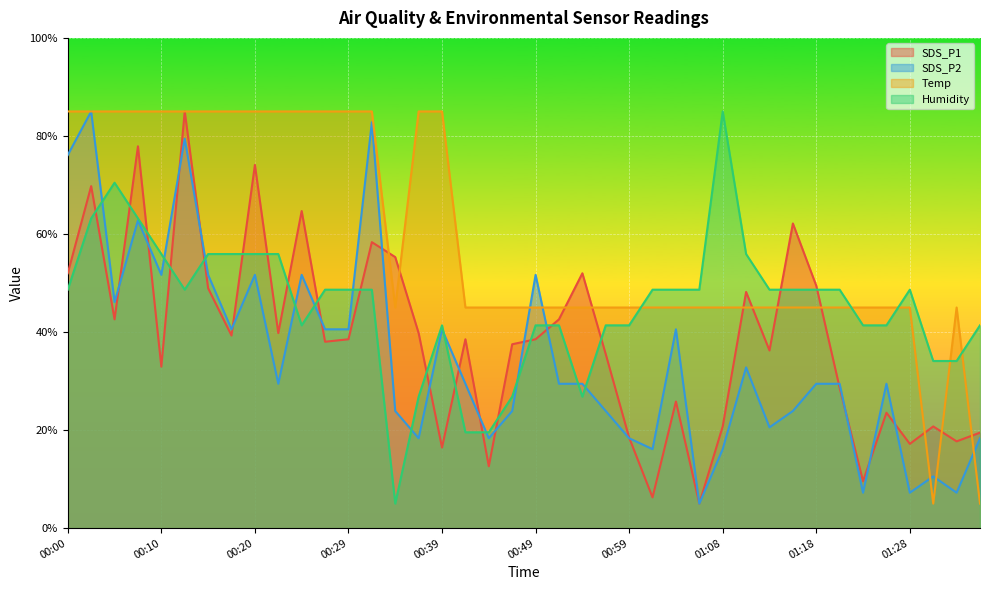

Reading left to right, transcribe all the data shown in this chart.

SDS_P1: 00:00=52.0	00:02=69.8	00:05=42.6	00:07=77.9	00:10=32.9	00:12=85.0	00:15=48.9	00:17=39.3	00:20=74.1	00:22=39.8	00:24=64.7	00:27=38.0	00:29=38.5	00:32=58.3	00:34=55.3	00:37=39.8	00:39=16.4	00:41=38.5	00:44=12.6	00:46=37.5	00:49=38.5	00:51=42.6	00:54=52.0	00:56=35.5	00:59=18.5	01:01=6.3	01:03=25.8	01:06=5.0	01:08=20.7	01:11=48.2	01:13=36.2	01:16=62.1	01:18=49.4	01:21=28.6	01:23=9.6	01:26=23.5	01:28=17.2	01:30=20.7	01:33=17.7	01:35=19.5
SDS_P2: 00:00=76.1	00:02=85.0	00:05=46.1	00:07=62.8	00:10=51.7	00:12=79.4	00:15=51.7	00:17=40.6	00:20=51.7	00:22=29.4	00:24=51.7	00:27=40.6	00:29=40.6	00:32=82.8	00:34=23.9	00:37=18.3	00:39=40.6	00:41=29.4	00:44=18.3	00:46=23.9	00:49=51.7	00:51=29.4	00:54=29.4	00:56=23.9	00:59=18.3	01:01=16.1	01:03=40.6	01:06=5.0	01:08=16.1	01:11=32.8	01:13=20.6	01:16=23.9	01:18=29.4	01:21=29.4	01:23=7.2	01:26=29.4	01:28=7.2	01:30=10.6	01:33=7.2	01:35=18.3
Temp: 00:00=85.0	00:02=85.0	00:05=85.0	00:07=85.0	00:10=85.0	00:12=85.0	00:15=85.0	00:17=85.0	00:20=85.0	00:22=85.0	00:24=85.0	00:27=85.0	00:29=85.0	00:32=85.0	00:34=45.0	00:37=85.0	00:39=85.0	00:41=45.0	00:44=45.0	00:46=45.0	00:49=45.0	00:51=45.0	00:54=45.0	00:56=45.0	00:59=45.0	01:01=45.0	01:03=45.0	01:06=45.0	01:08=45.0	01:11=45.0	01:13=45.0	01:16=45.0	01:18=45.0	01:21=45.0	01:23=45.0	01:26=45.0	01:28=45.0	01:30=5.0	01:33=45.0	01:35=5.0
Humidity: 00:00=48.6	00:02=63.2	00:05=70.5	00:07=63.2	00:10=55.9	00:12=48.6	00:15=55.9	00:17=55.9	00:20=55.9	00:22=55.9	00:24=41.4	00:27=48.6	00:29=48.6	00:32=48.6	00:34=5.0	00:37=26.8	00:39=41.4	00:41=19.5	00:44=19.5	00:46=26.8	00:49=41.4	00:51=41.4	00:54=26.8	00:56=41.4	00:59=41.4	01:01=48.6	01:03=48.6	01:06=48.6	01:08=85.0	01:11=55.9	01:13=48.6	01:16=48.6	01:18=48.6	01:21=48.6	01:23=41.4	01:26=41.4	01:28=48.6	01:30=34.1	01:33=34.1	01:35=41.4